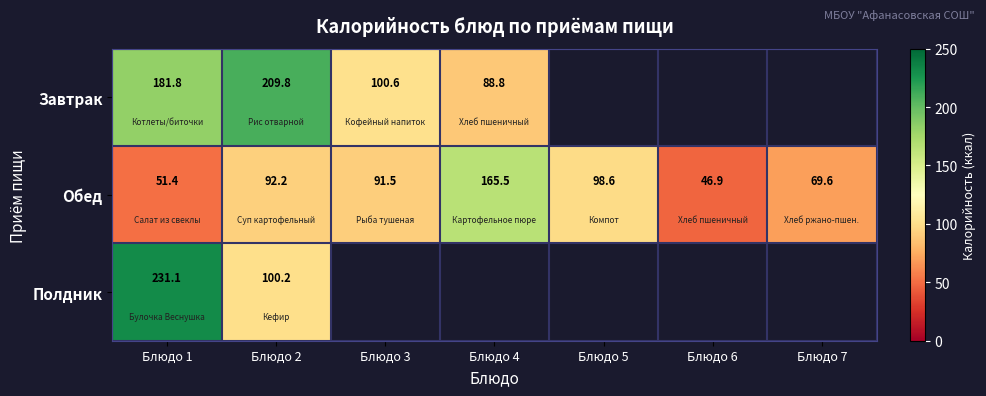

Where does the Обед series first go above 91?

Блюдо 2